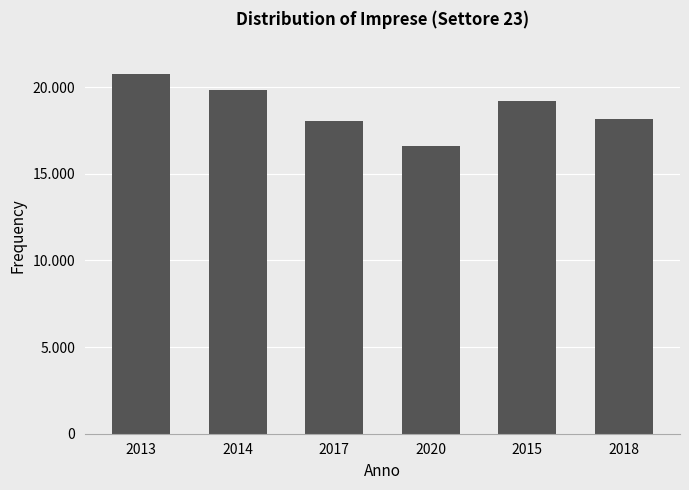

Are the bars horizontal?

No